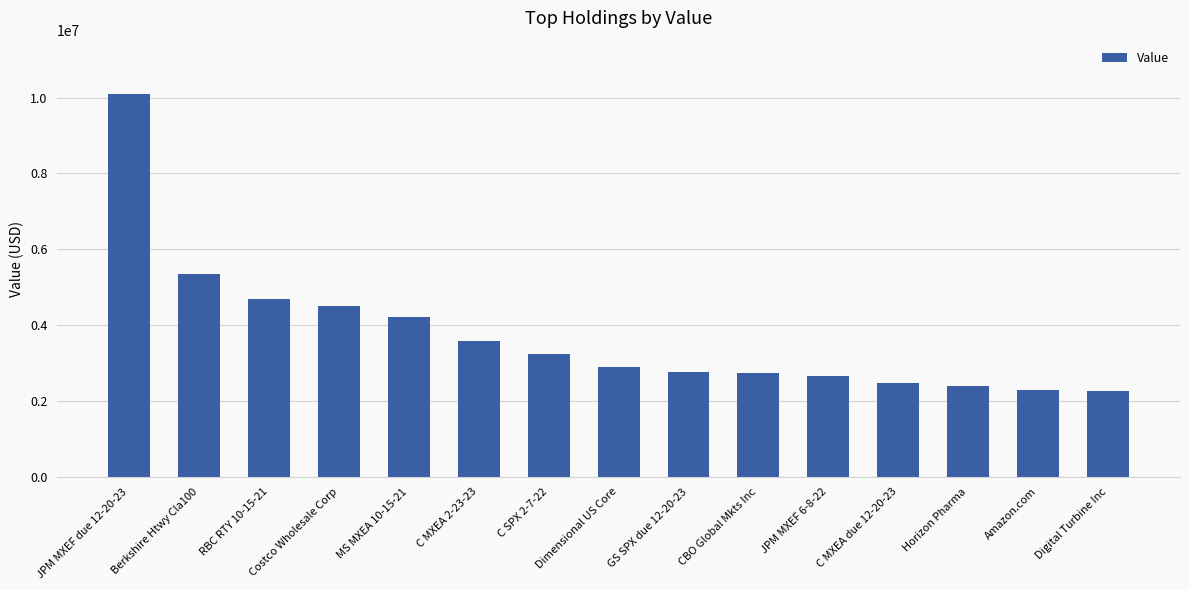

What is the average value?

3745800